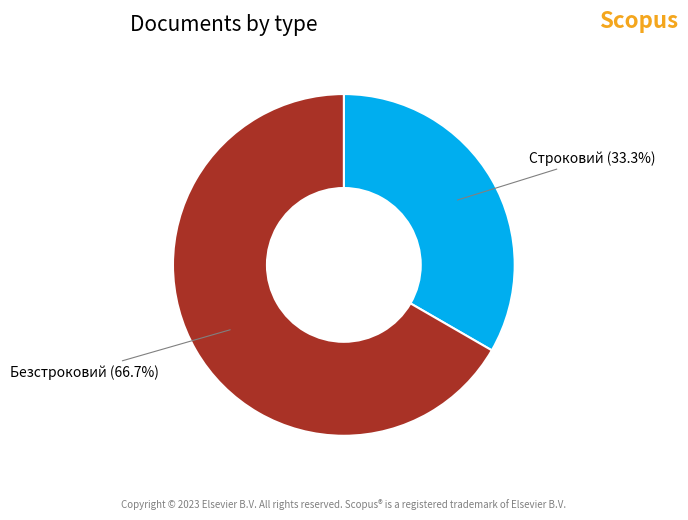

To the nearest percent, what percentage of the pie is Безстроковий?

67%